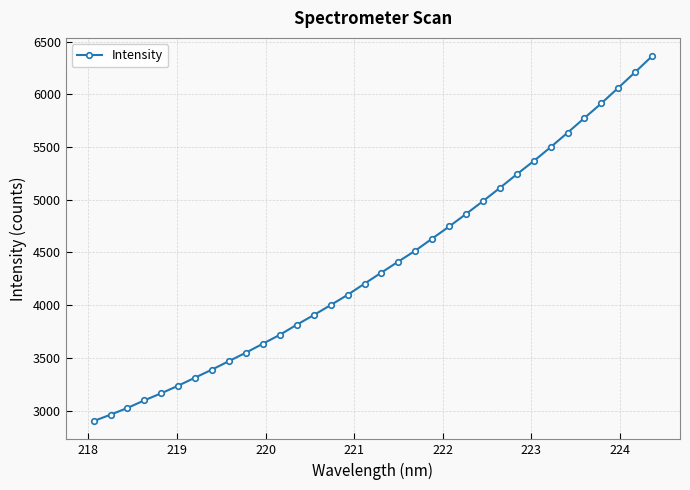

What is the greatest value displayed?

6363.0